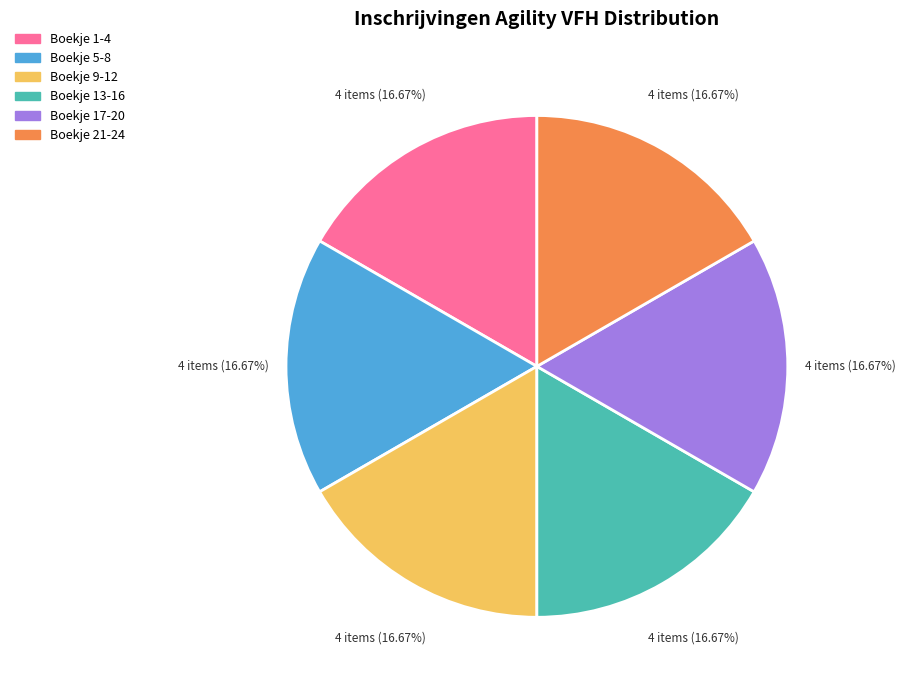

Is there a majority slice in this chart?

No